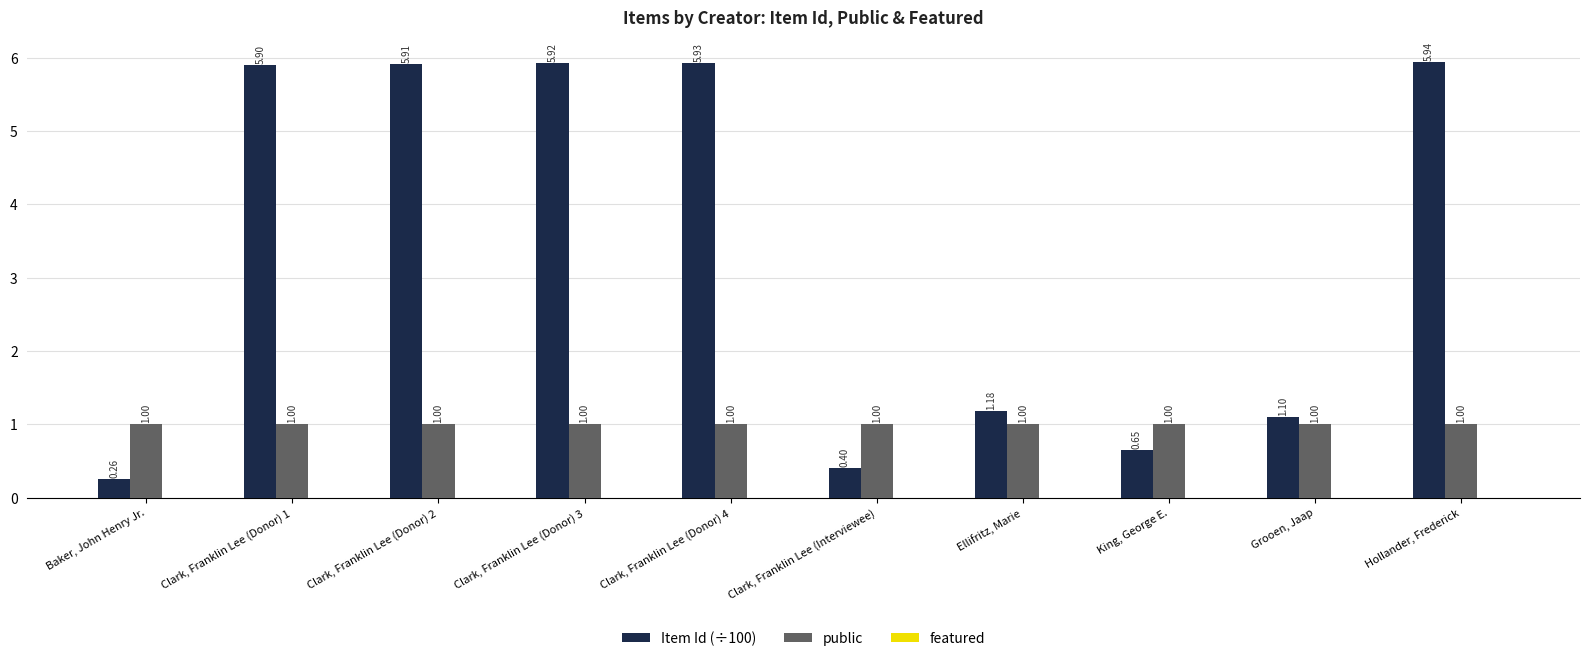

What is the label of the 2nd bar from the right?

Grooen, Jaap